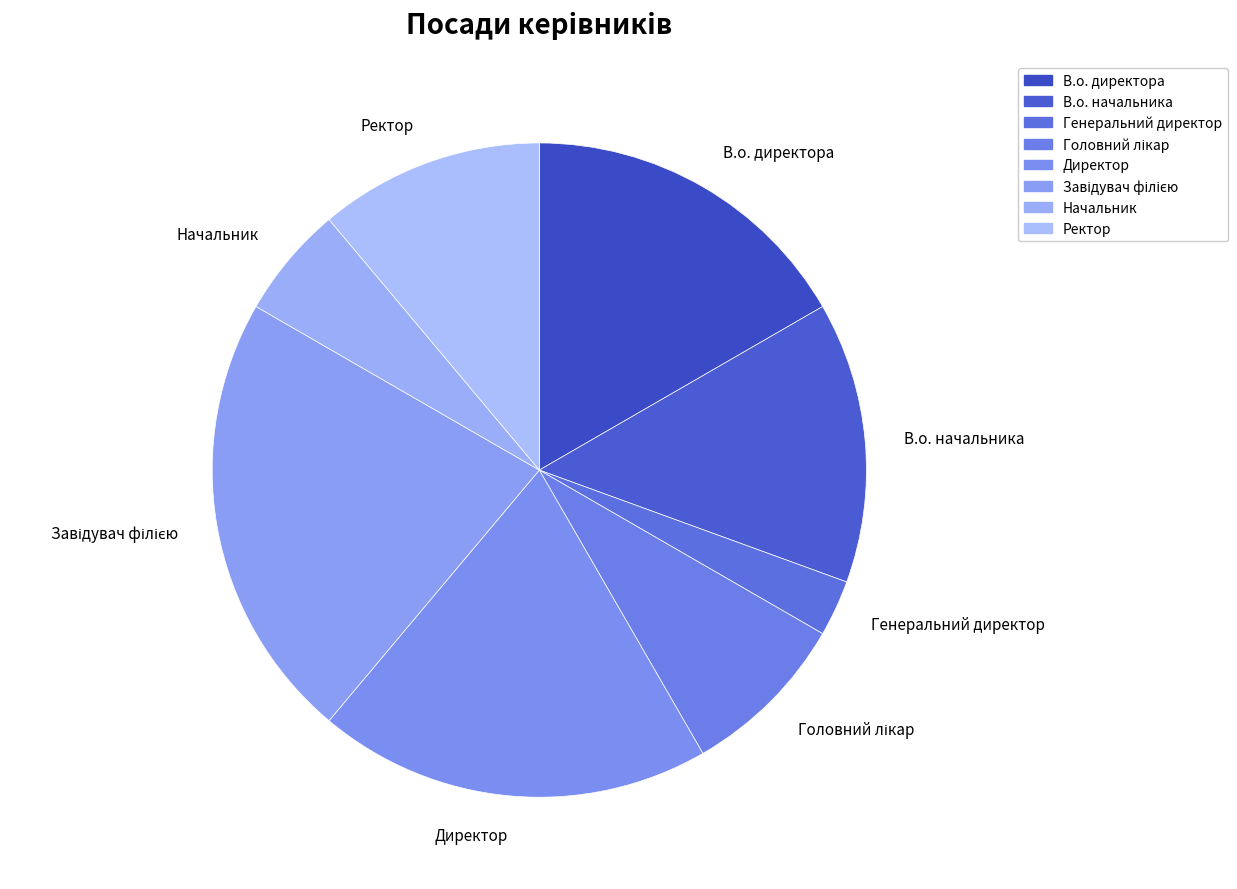

What is the smallest slice in the pie chart?

Генеральний директор